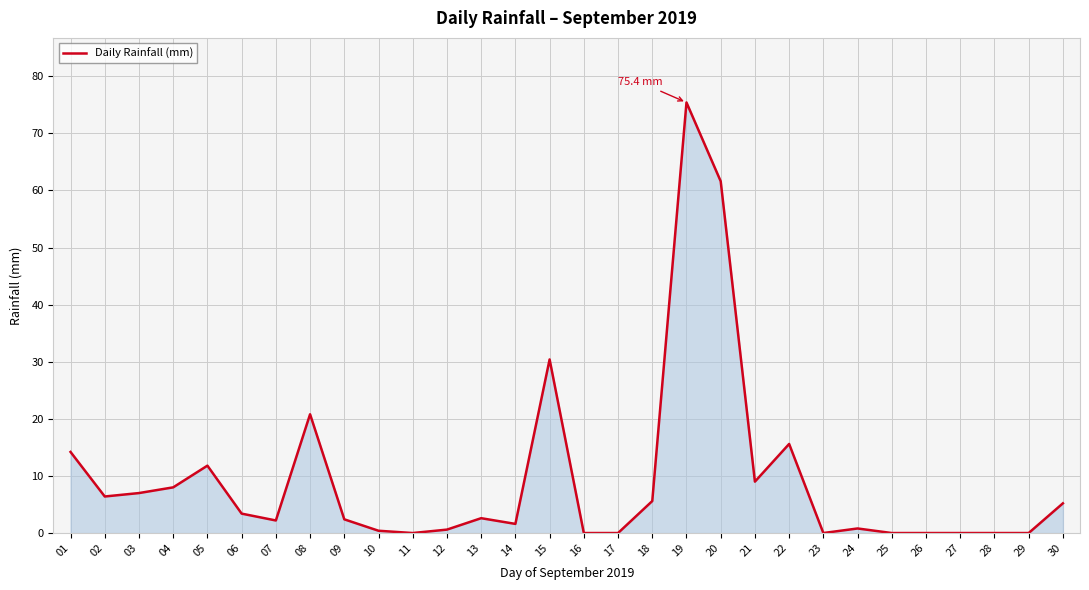

Which label corresponds to the largest value in the chart?

19